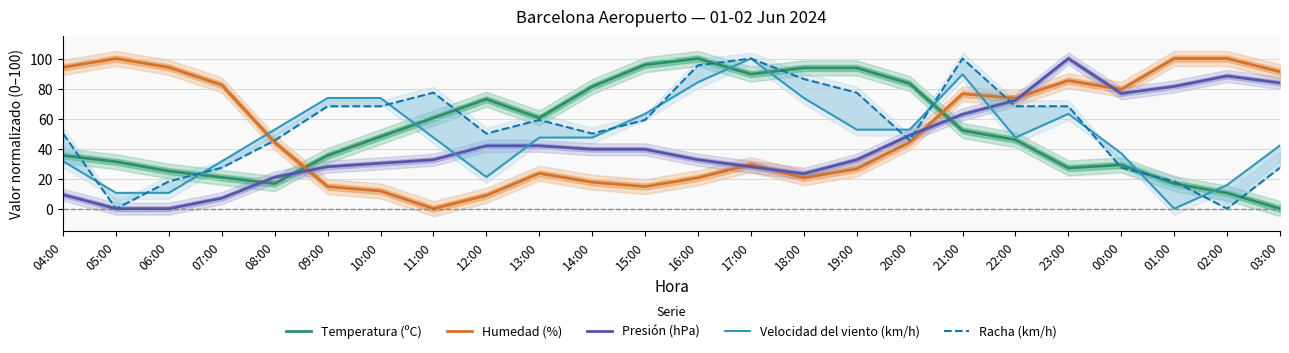

Between 23:00 and 21:00, which is larger?

21:00